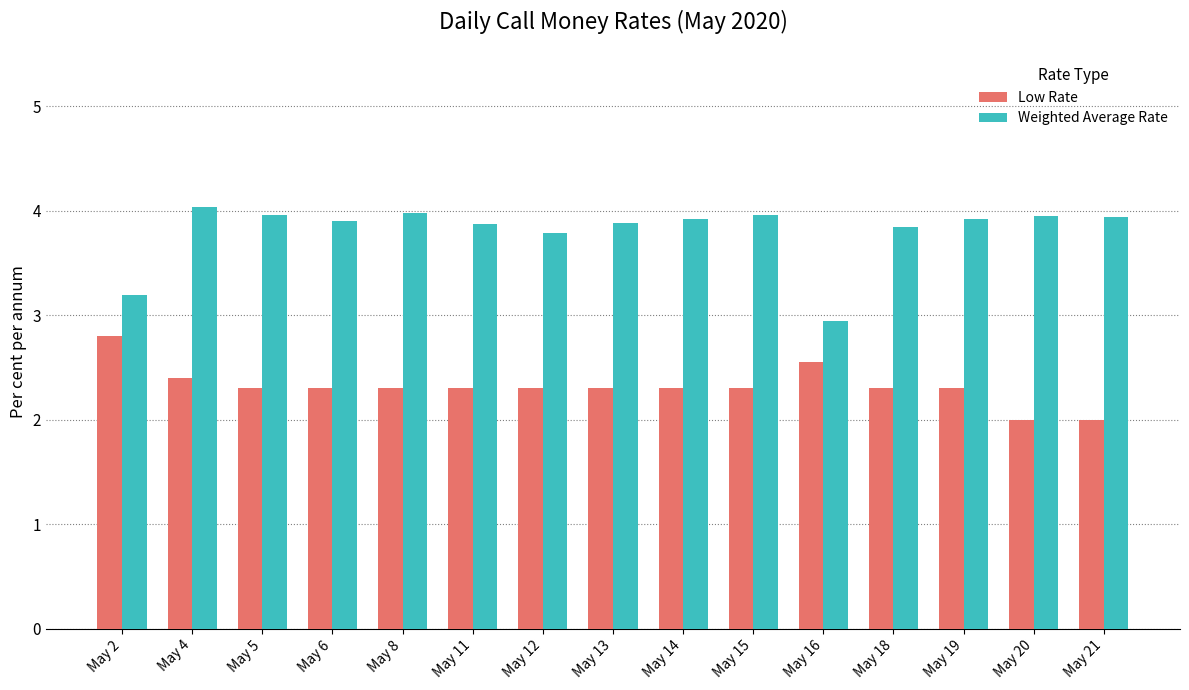

What is the sum of all Weighted Average Rate values?

57.1